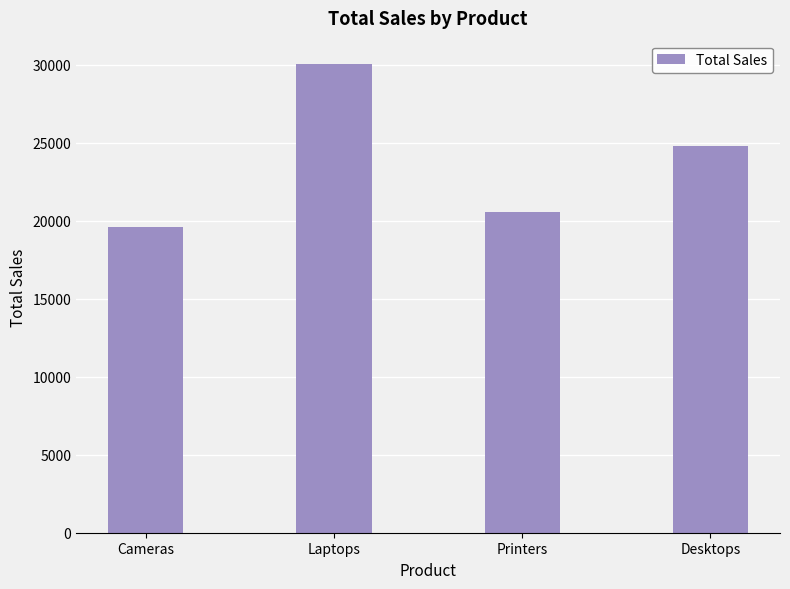

Count the number of data series in this chart.

1